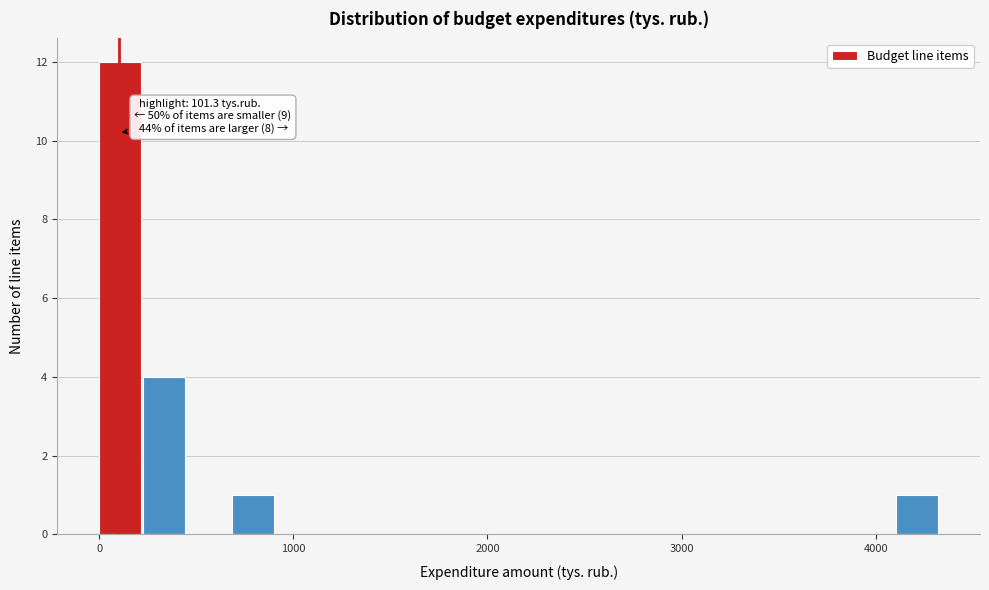

Around what value on the x-axis is the tallest bar? Give the approximate position of its centre, as read against the axis.

100